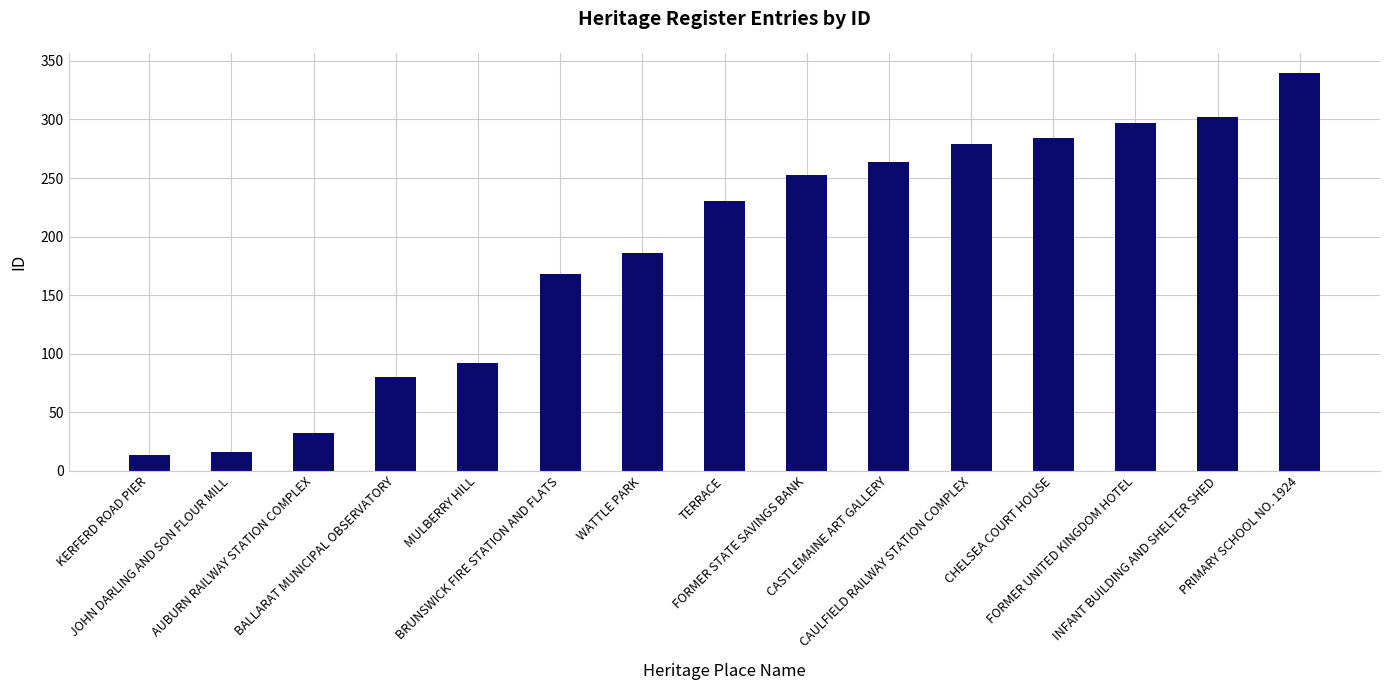

Rank the categories by value from lowest to highest.

KERFERD ROAD PIER, JOHN DARLING AND SON FLOUR MILL, AUBURN RAILWAY STATION COMPLEX, BALLARAT MUNICIPAL OBSERVATORY, MULBERRY HILL, BRUNSWICK FIRE STATION AND FLATS, WATTLE PARK, TERRACE, FORMER STATE SAVINGS BANK, CASTLEMAINE ART GALLERY, CAULFIELD RAILWAY STATION COMPLEX, CHELSEA COURT HOUSE, FORMER UNITED KINGDOM HOTEL, INFANT BUILDING AND SHELTER SHED, PRIMARY SCHOOL NO. 1924